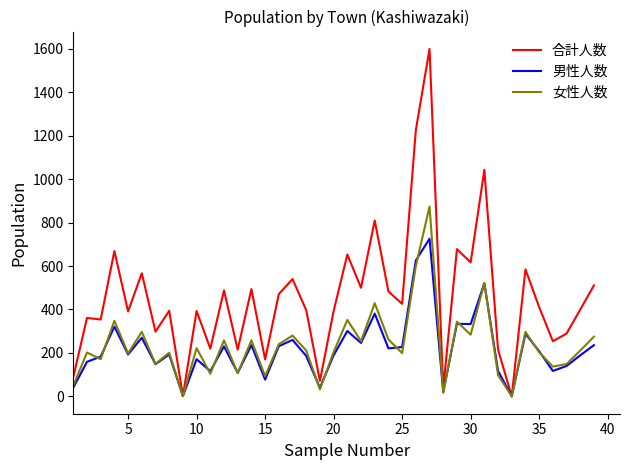

In 女性人数, how many points are lower than both neighbors (excluding endpoints)?

14